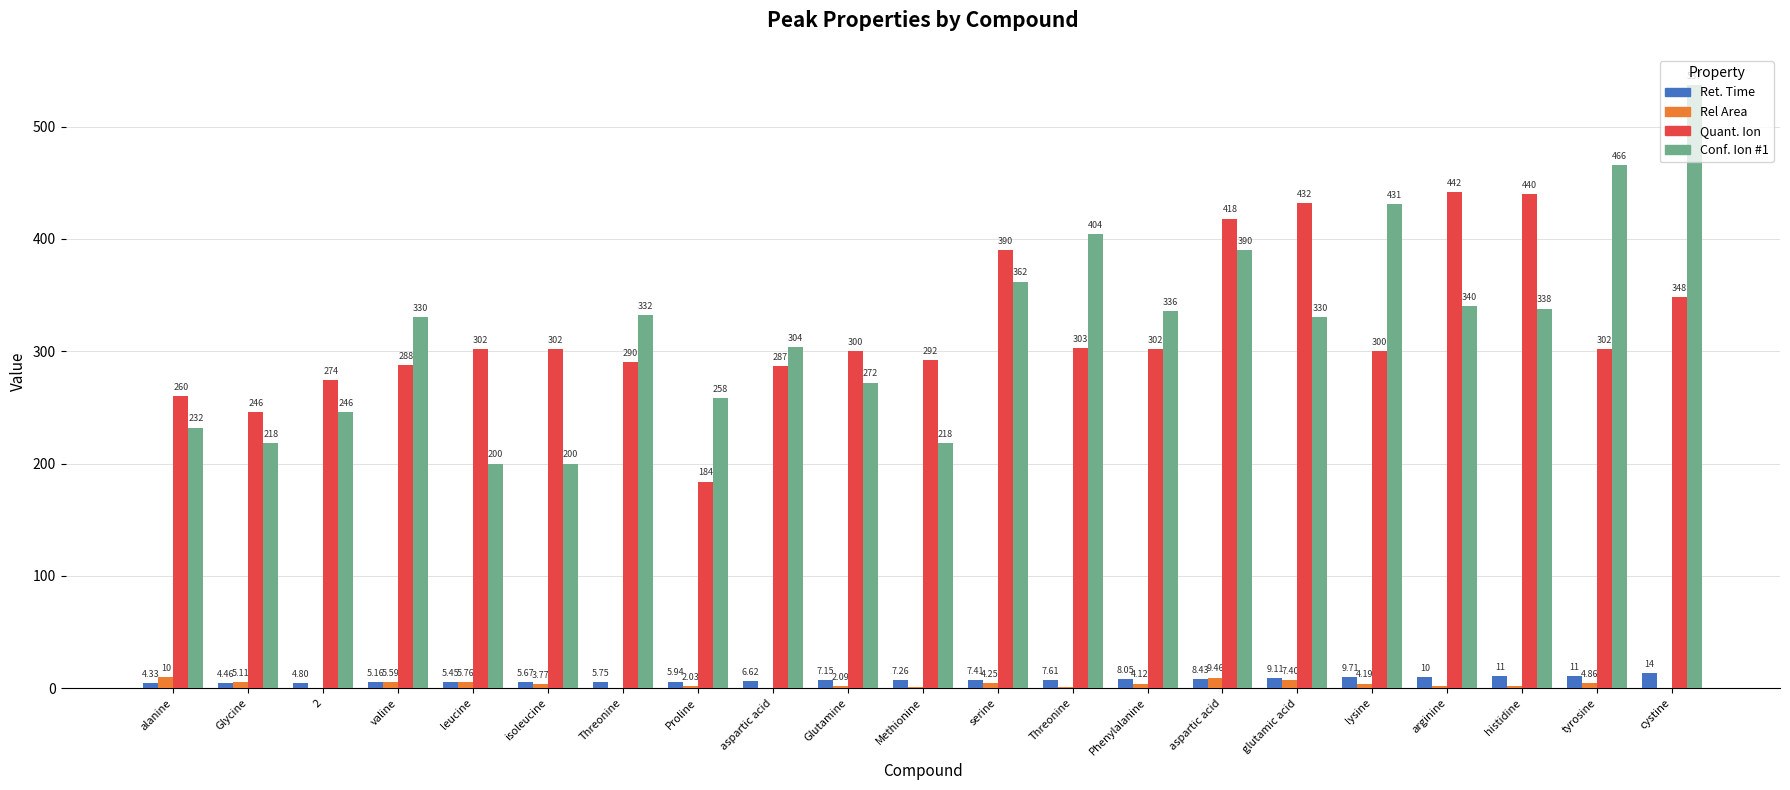

How many distinct data groups are displayed?

4